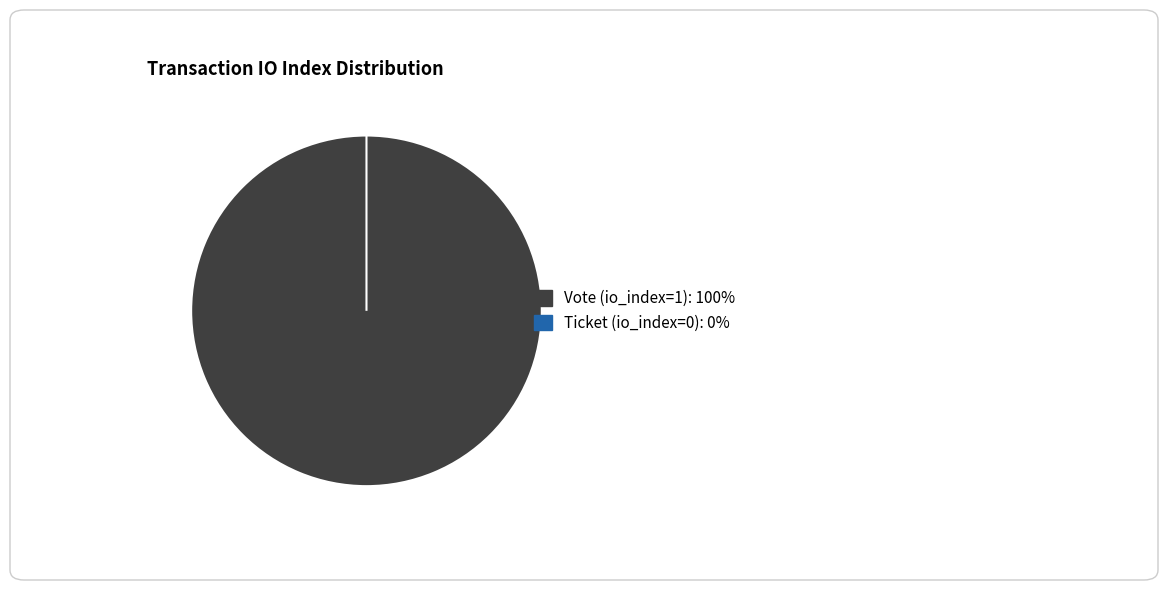

Does Ticket (io_index=0) represent more than half of the total?

No